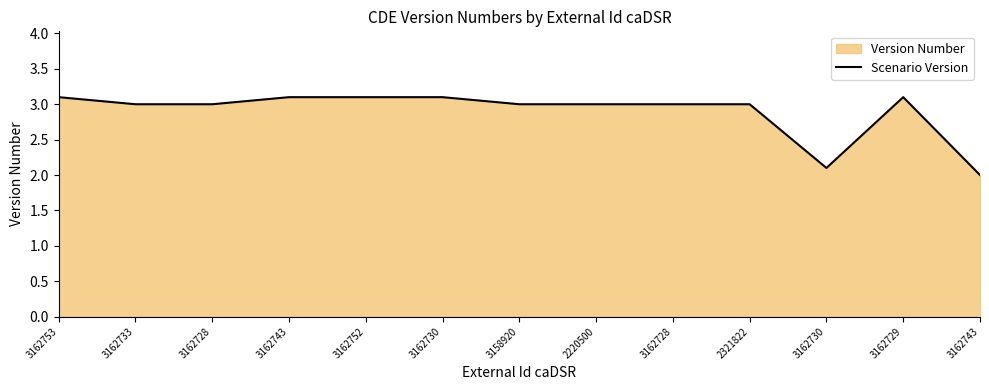

At which label does the data first exceed 3?

3162753